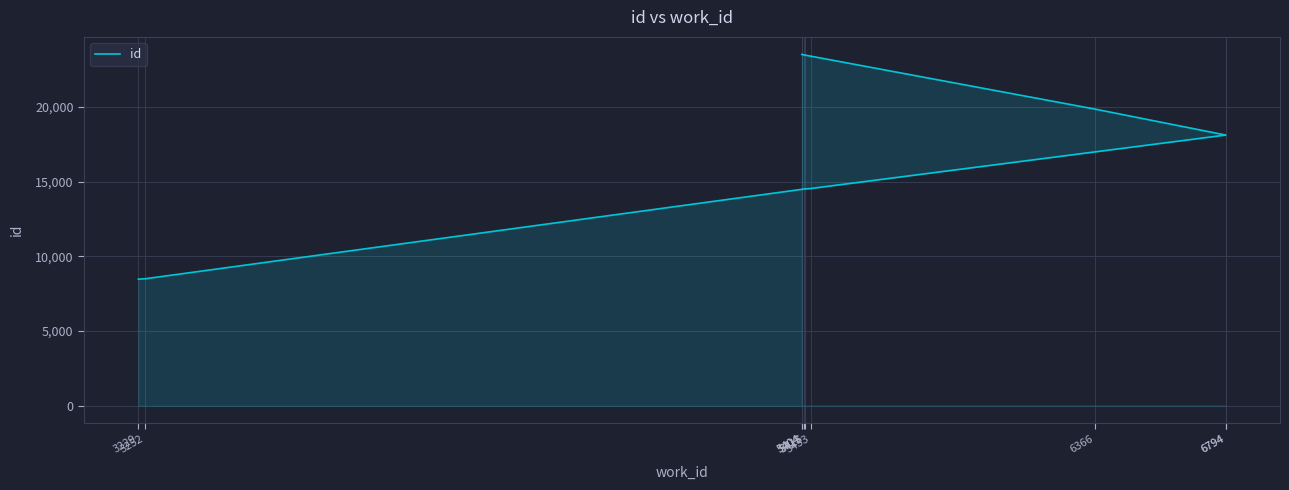

List the labels in order of value, smallest first.

3229, 3252, 5413, 5415, 5433, 6794, 6794, 6366, 5404, 5404